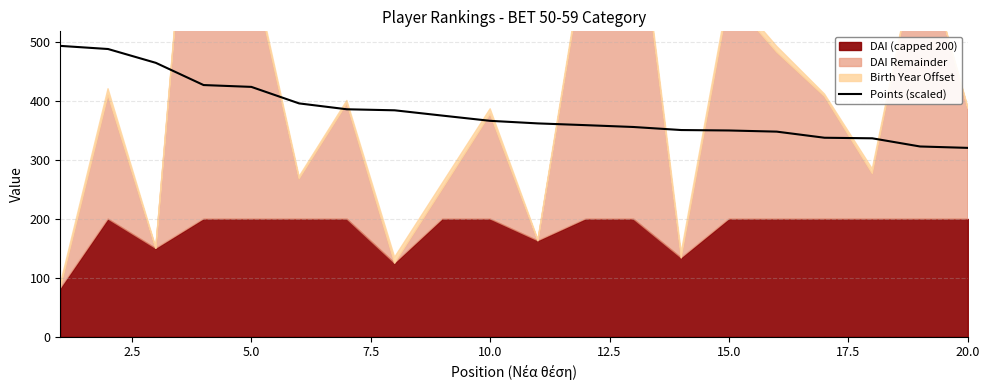

What is the maximum value for Points (scaled)?

493.8